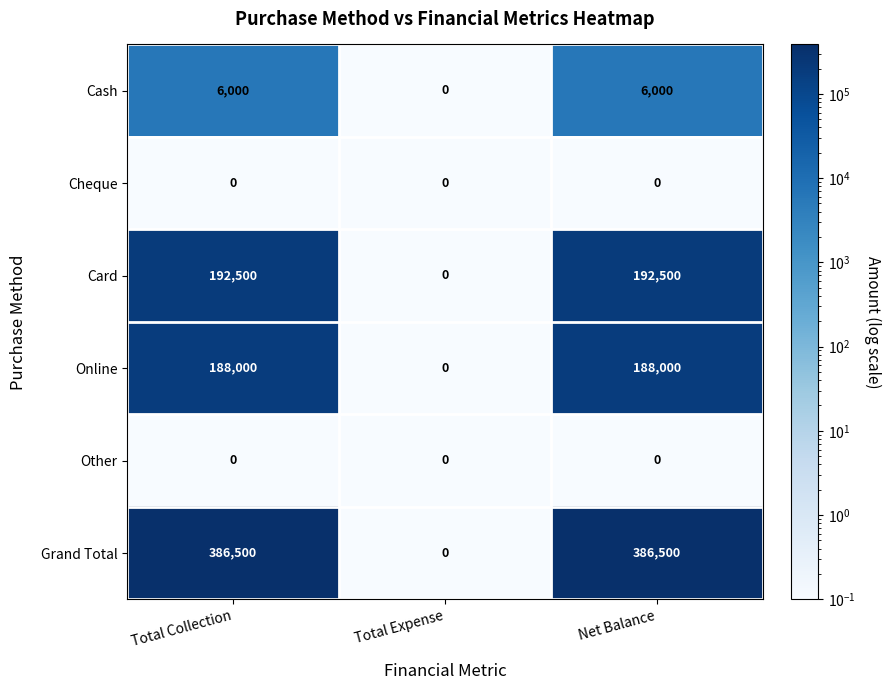

Which series has the largest total across all categories?

Grand Total